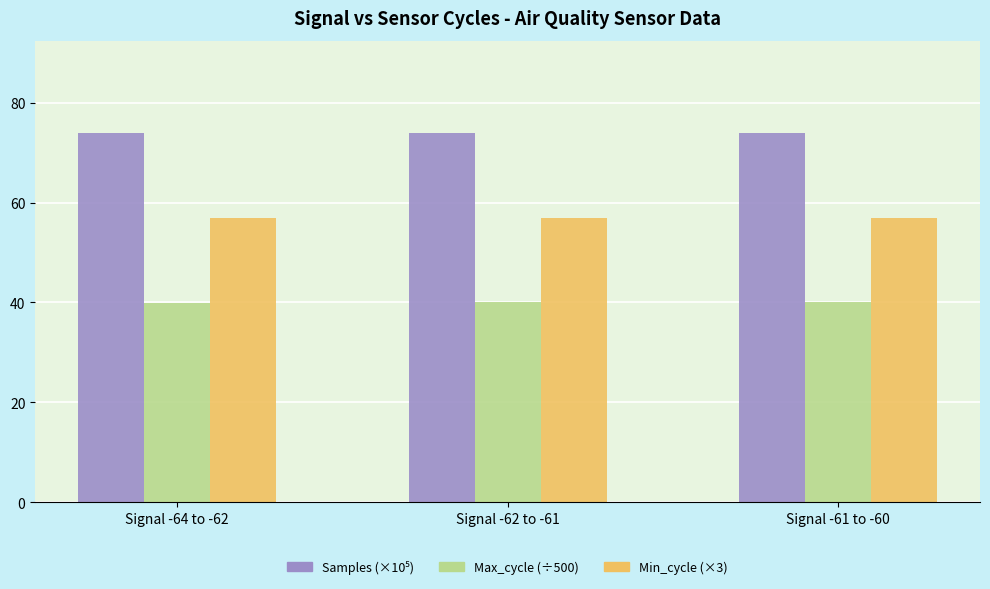

True or false: Min_cycle (×3) has a value of 31.5 at Signal -62 to -61.

False